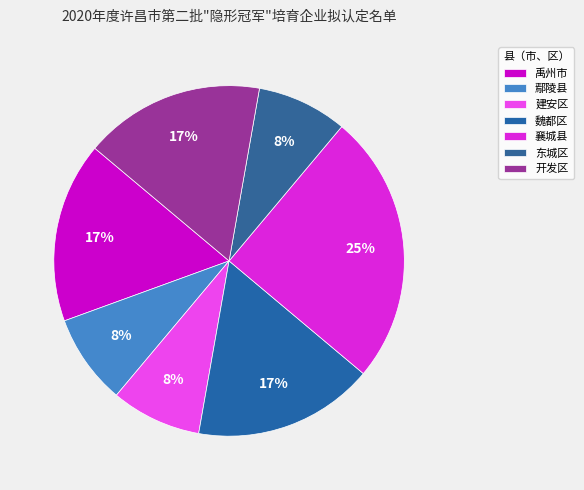

How many segments does this pie chart have?

7